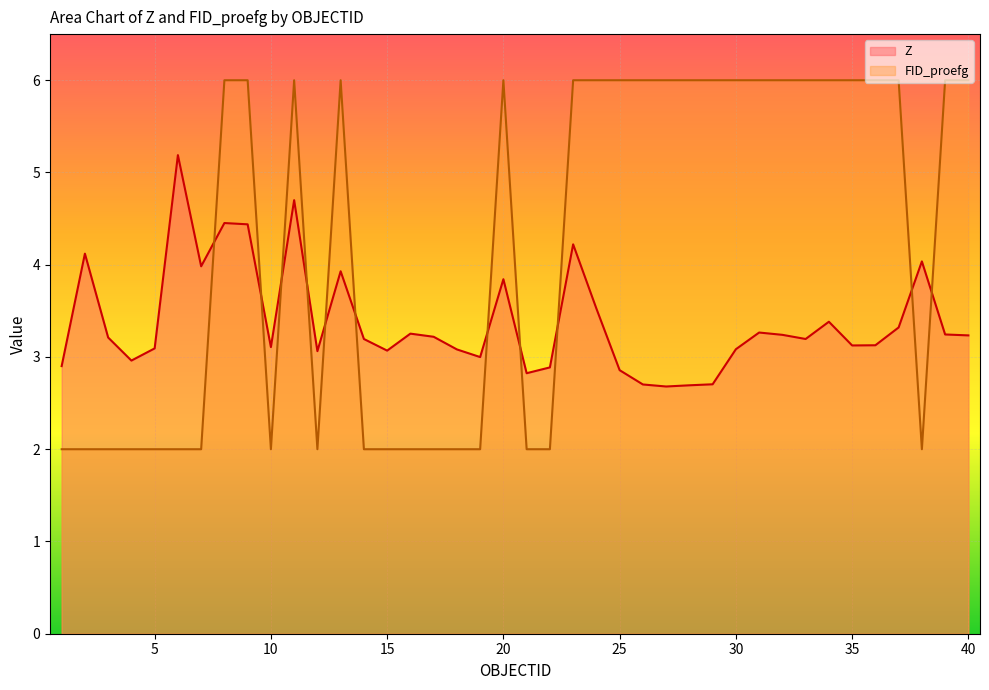

Which series ends up on top after the final intersection of Z and FID_proefg?

FID_proefg